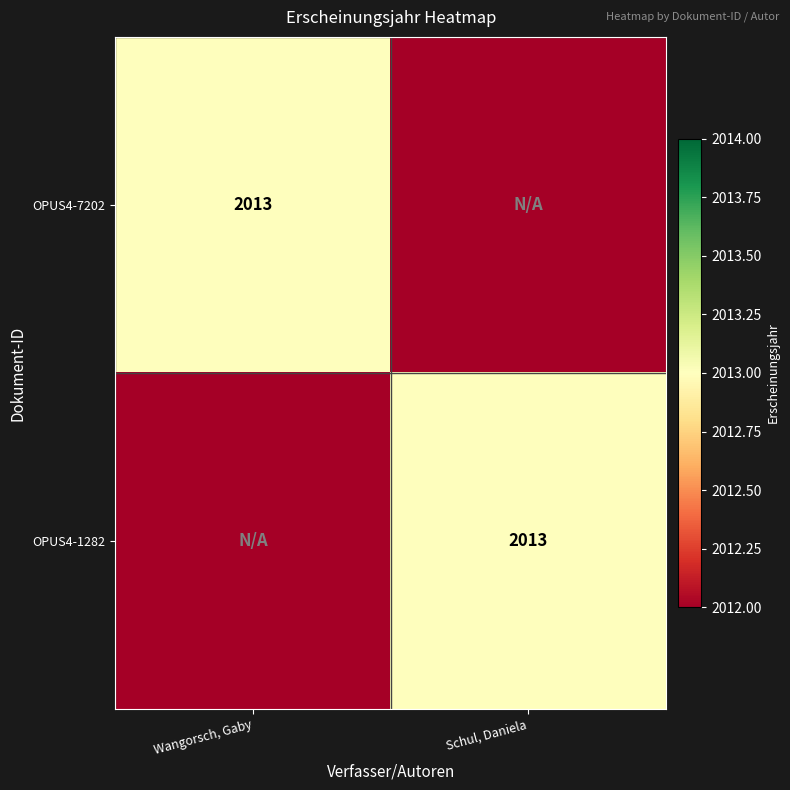

True or false: OPUS4-7202 has a value of 2013 at Wangorsch, Gaby.

True